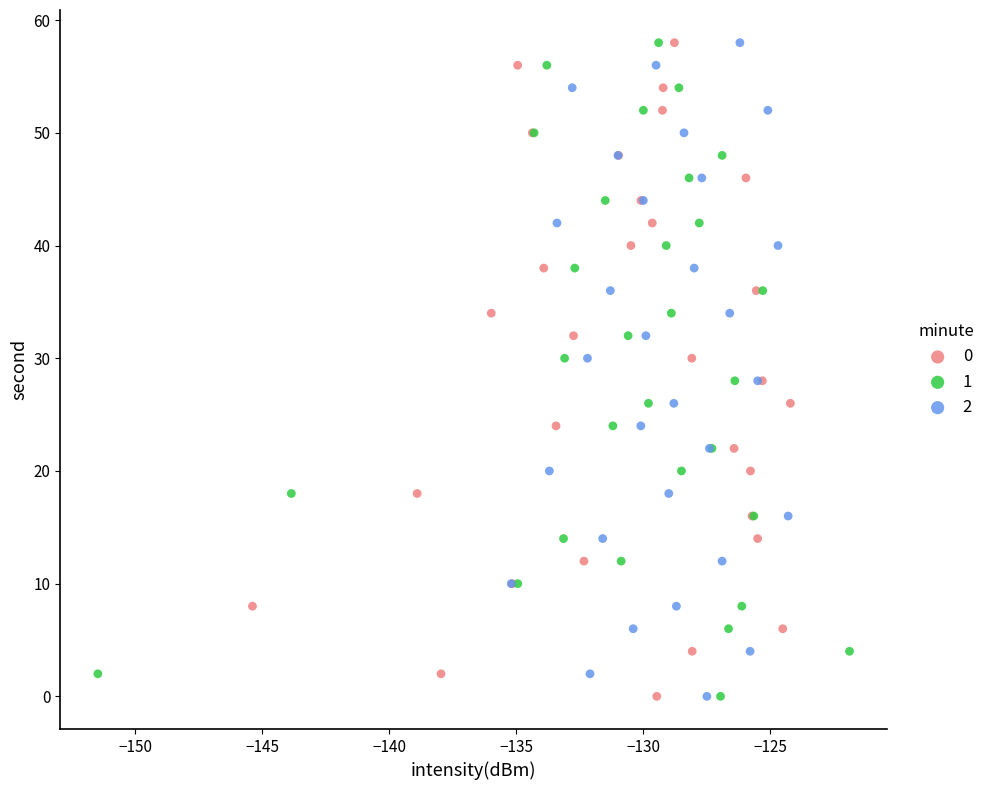

What are all the series names shown in the legend?

0, 1, 2